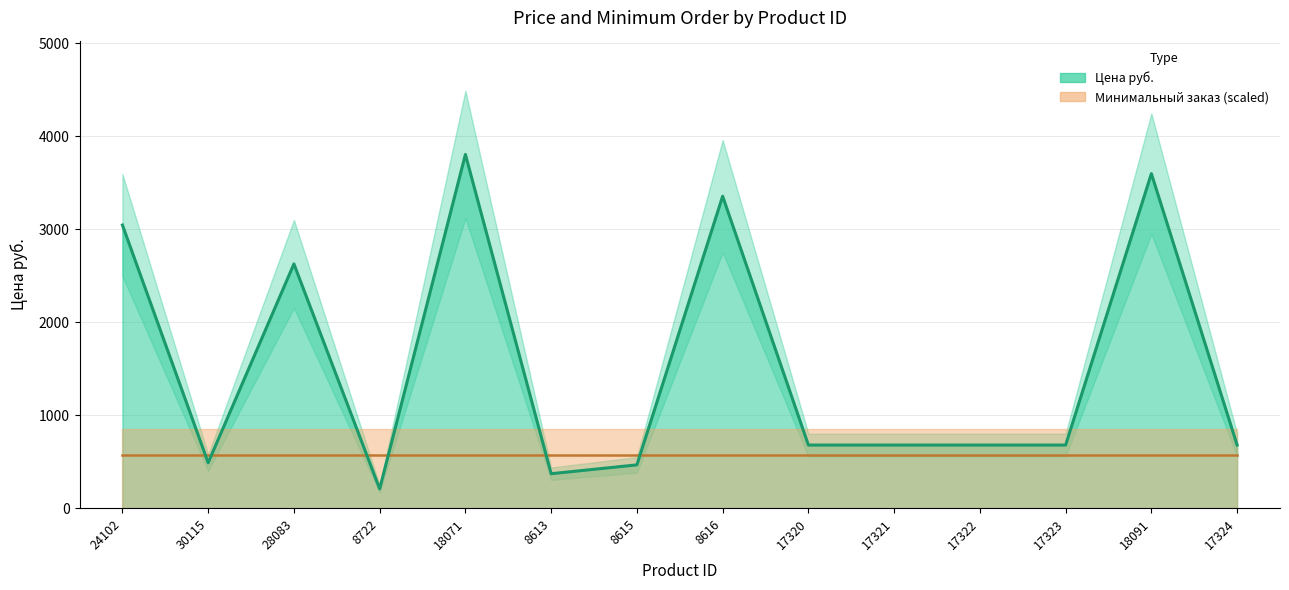

Reading right to left, extract all data points from this chart.

679	3597	679	679	679	679	3354	466	371	3803	208	2626	489	3044